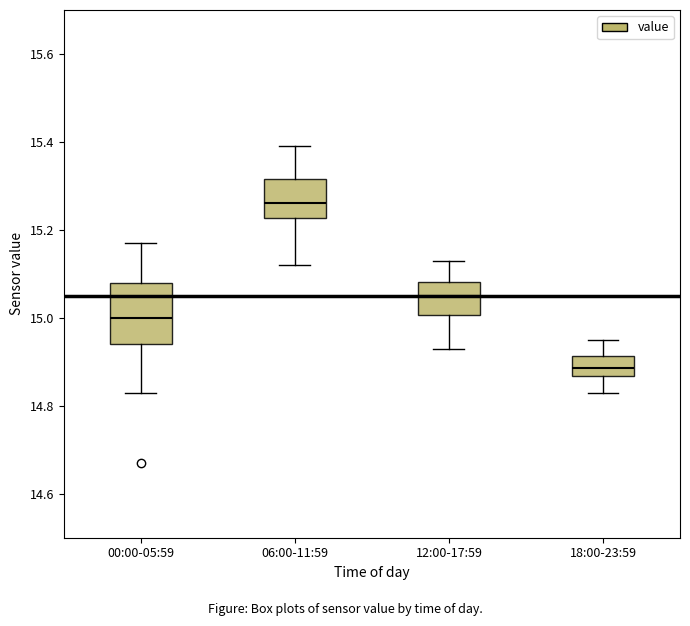

Reading left to right, transcribe this box plot: for each box, give where its median line is, the range the box spans, and where its two whiskers end, as read against the y-axis. The values are not printed on the chart, so give them approximately, as read against the axis.

00:00-05:59: median 15.00, box 14.94 to 15.08, whiskers 14.84 to 15.18
06:00-11:59: median 15.26, box 15.22 to 15.32, whiskers 15.12 to 15.40
12:00-17:59: median 15.06, box 15.00 to 15.08, whiskers 14.94 to 15.14
18:00-23:59: median 14.88, box 14.86 to 14.92, whiskers 14.84 to 14.96